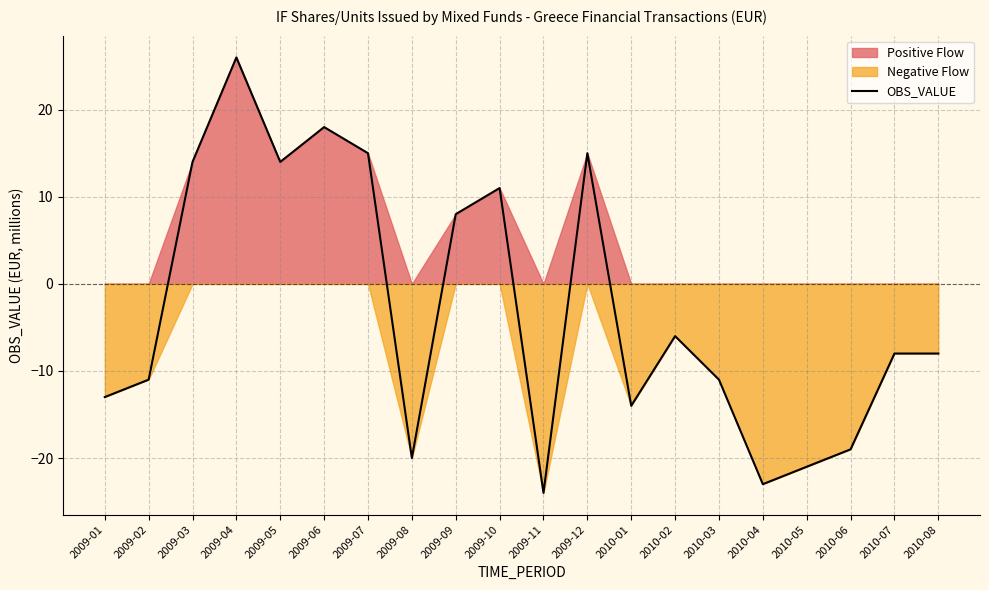

What is the sum of the values at 2010-02 and 2010-08?

-14